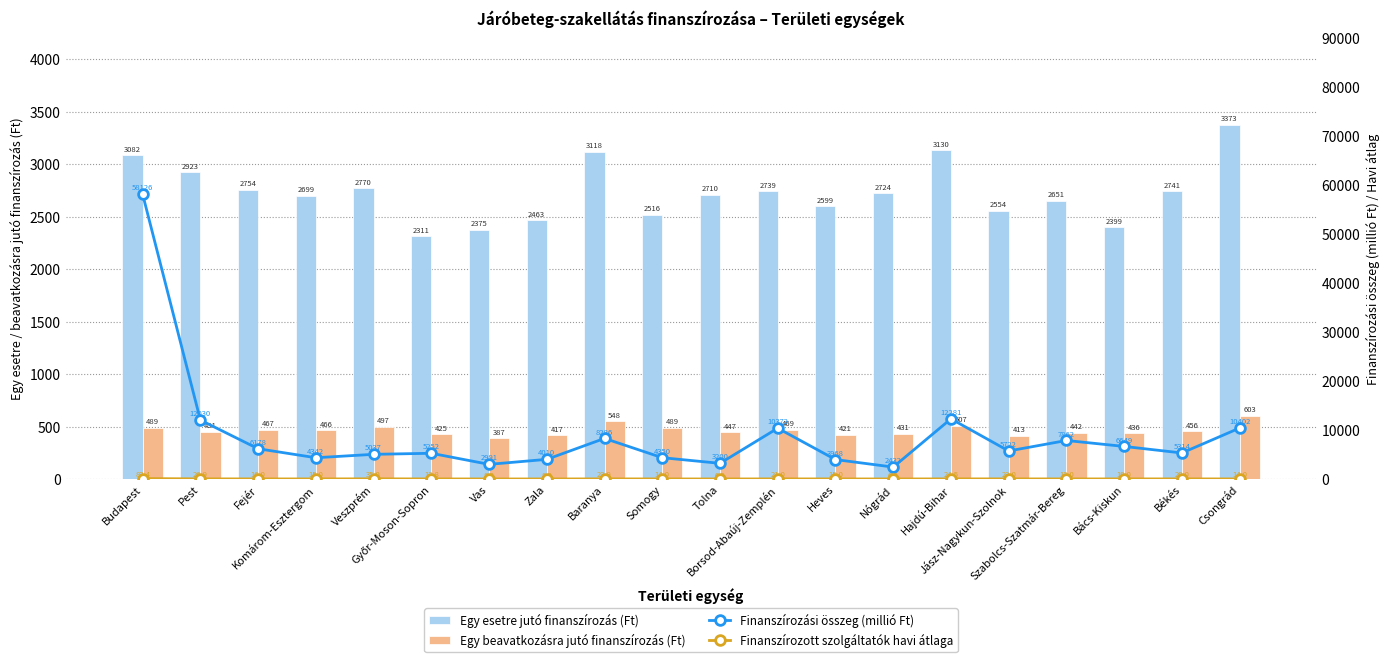

Read the Finanszírozott szolgáltatók havi átlaga value at Baranya.

23.9